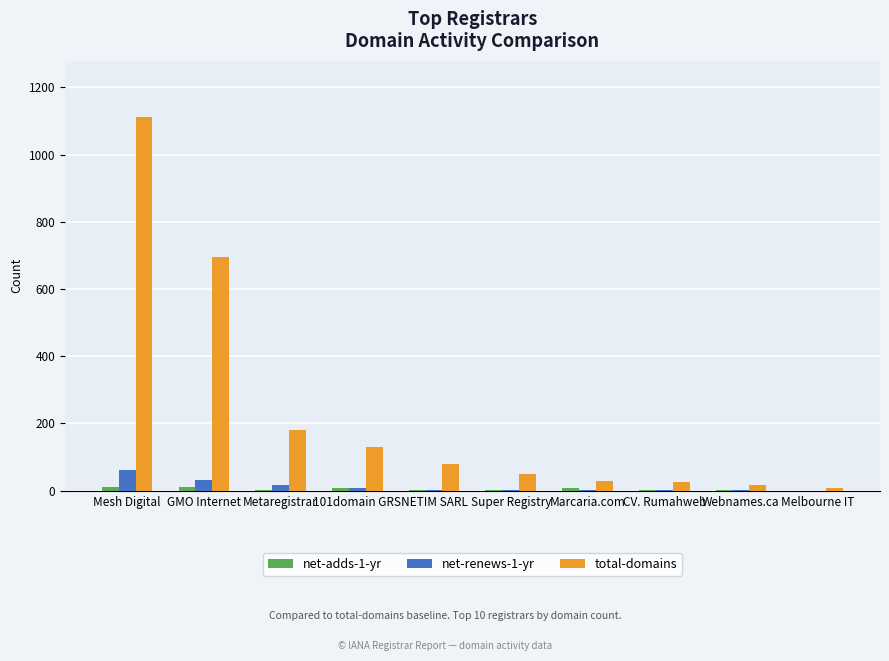

How many data points does each series have?

10